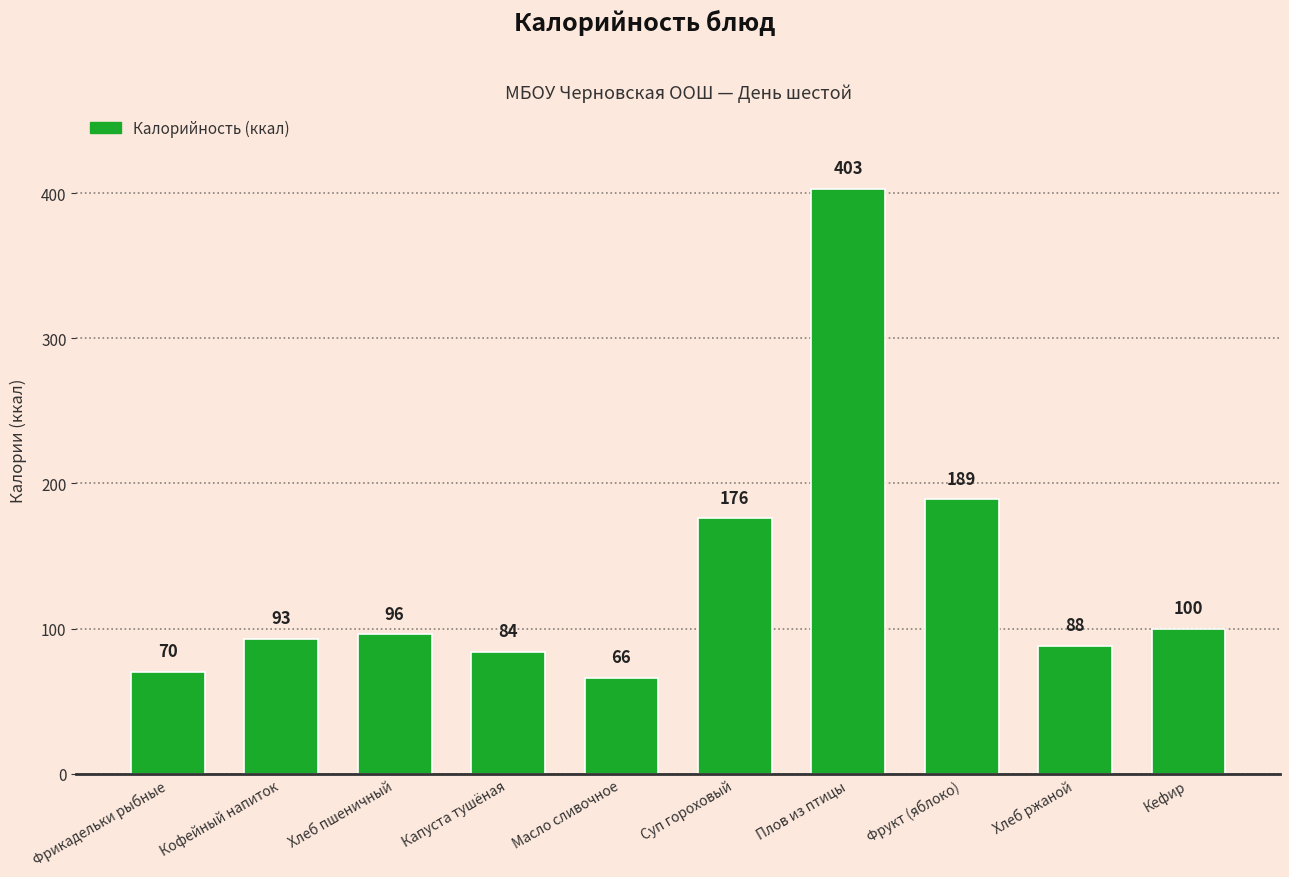

What is the difference between the values at Капуста тушёная and Хлеб ржаной?

4